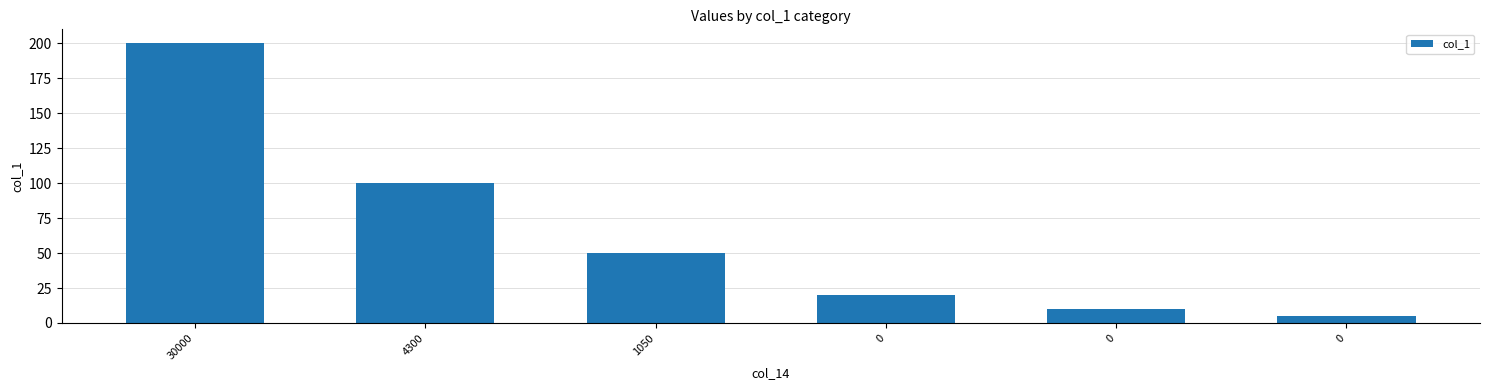

How many series are shown in this chart?

1